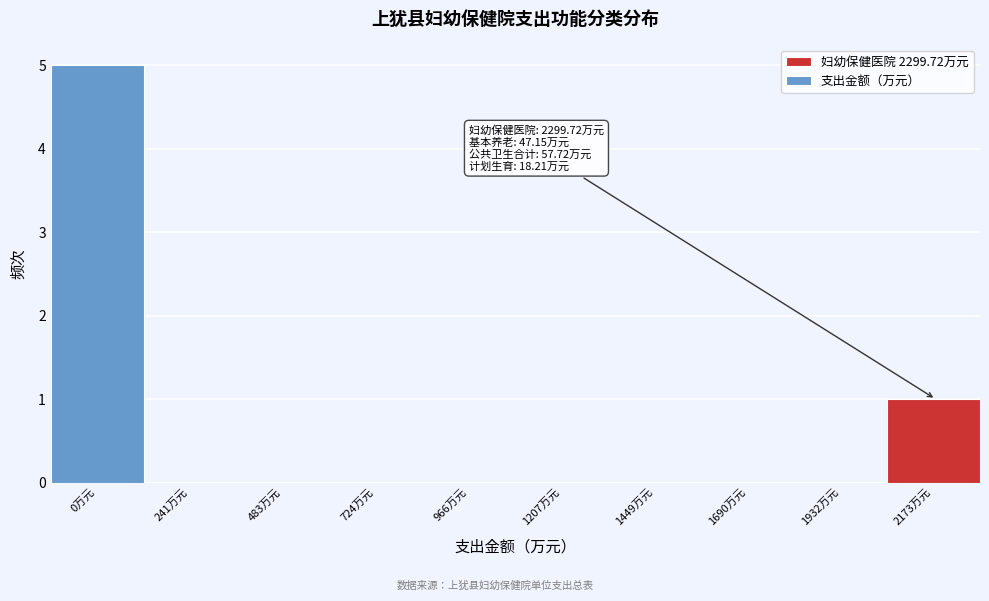

Reading left to right, transcribe all the data shown in this chart.

0万元=5	241万元=0	483万元=0	724万元=0	966万元=0	1207万元=0	1449万元=0	1690万元=0	1932万元=0	2173万元=1